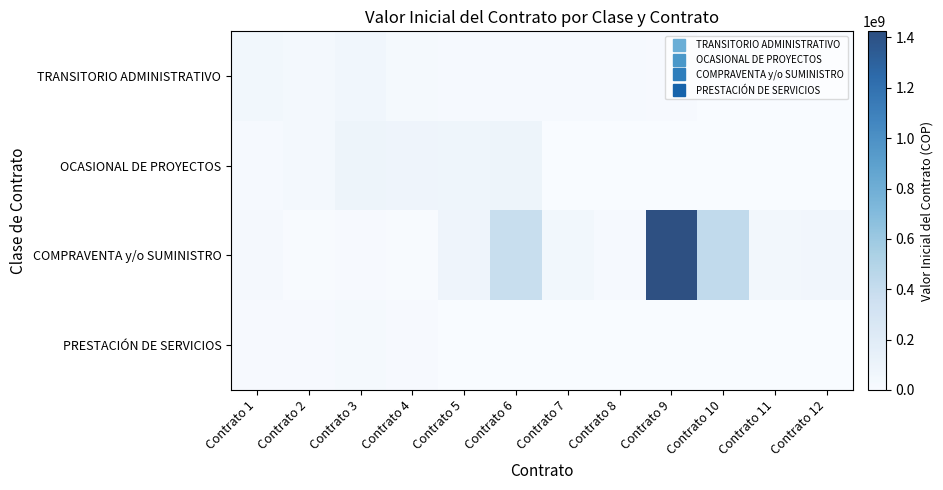

Rank the series at Contrato 5 from lowest to highest value.

PRESTACIÓN DE SERVICIOS, TRANSITORIO ADMINISTRATIVO, OCASIONAL DE PROYECTOS, COMPRAVENTA y/o SUMINISTRO